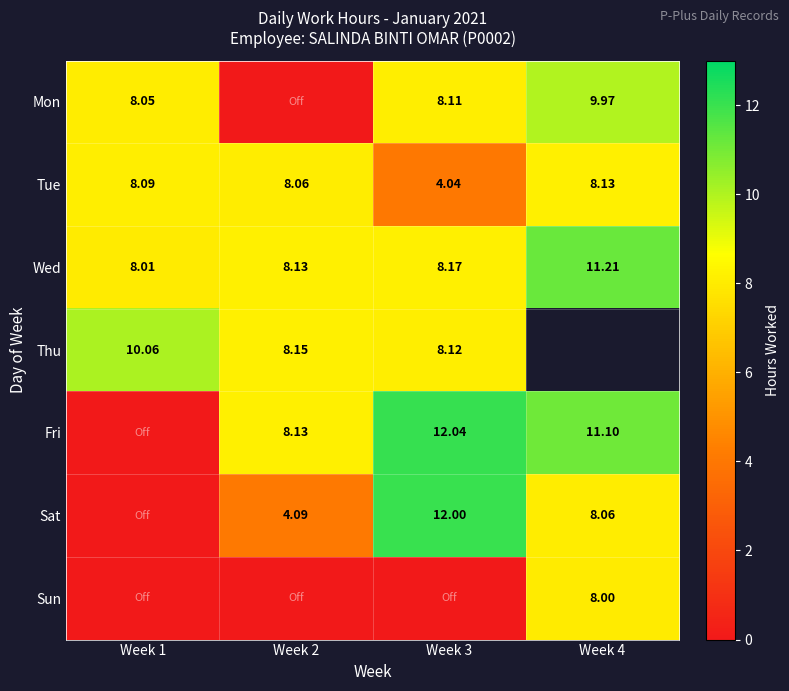

Is the value of Thu at Week 2 greater than the value of Tue at Week 3?

Yes